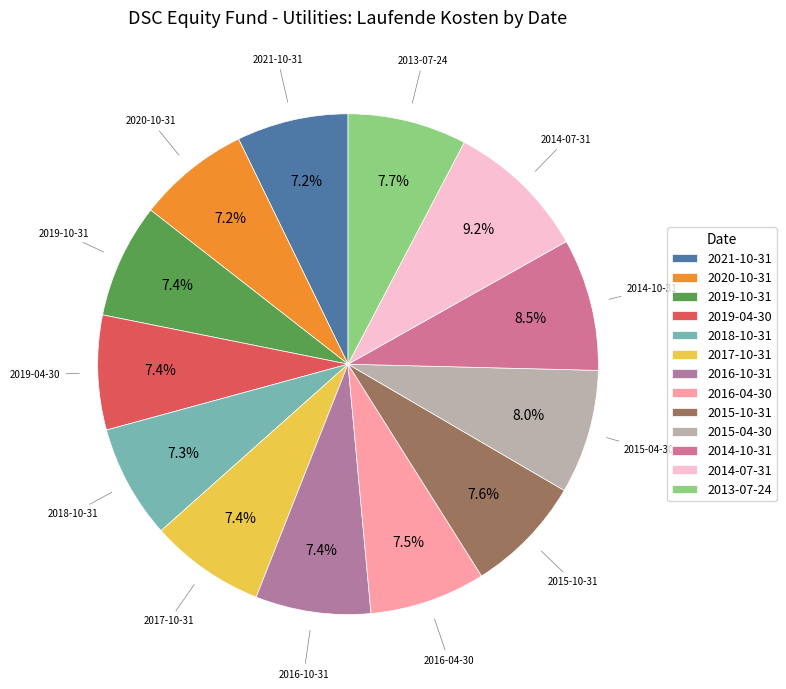

Which category has the biggest portion of the pie?

2014-07-31